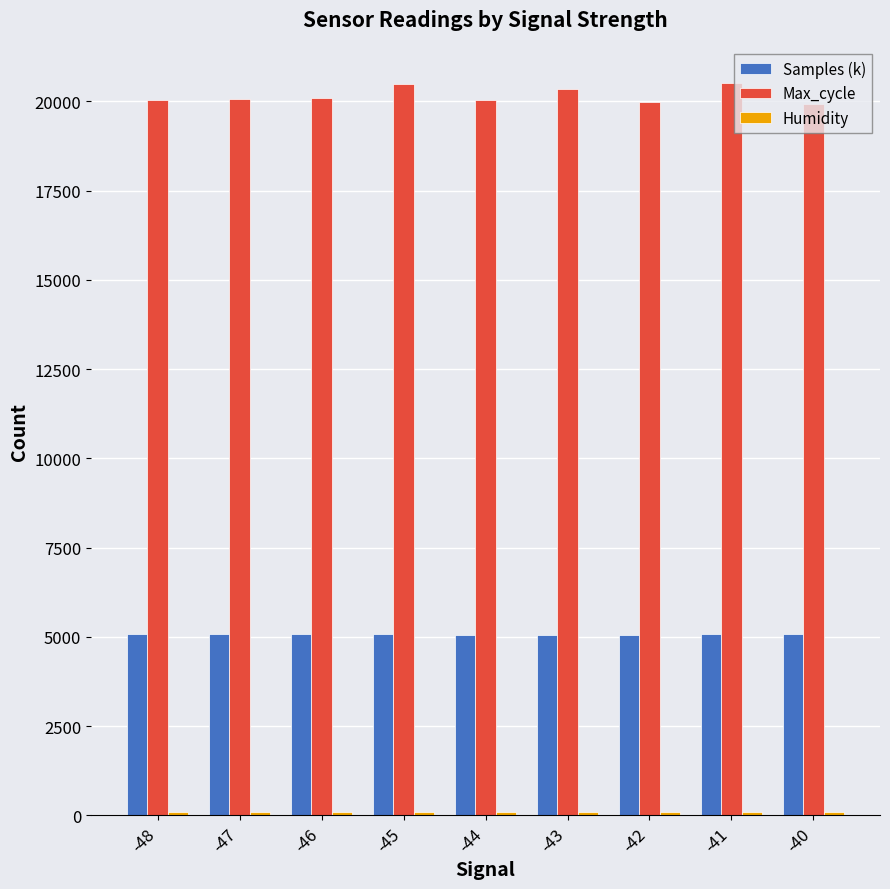

Which series has the largest total across all categories?

Max_cycle